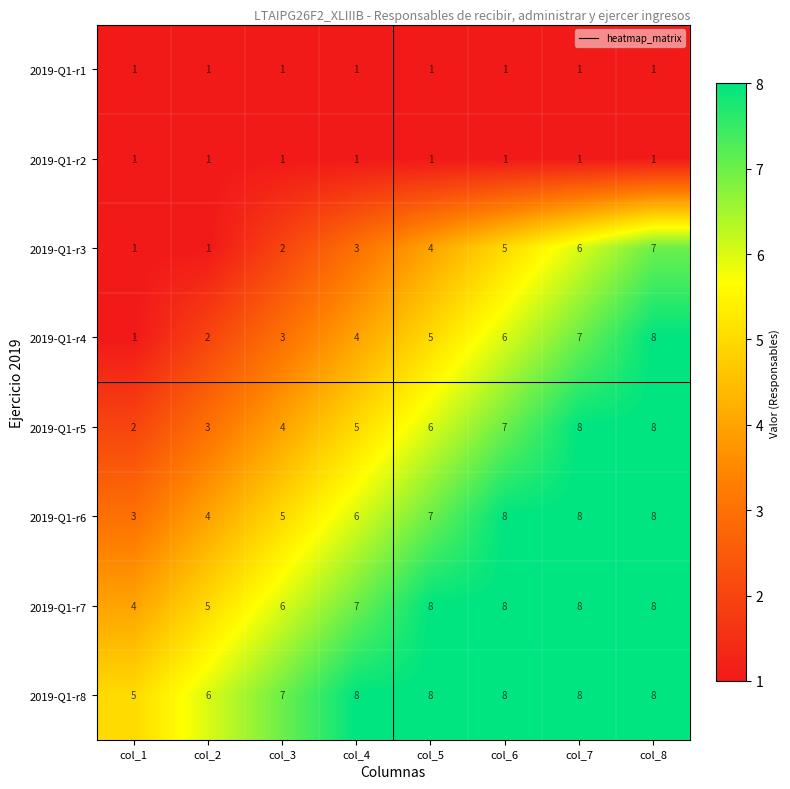

What is the difference between the highest and lowest values at col_4?

7